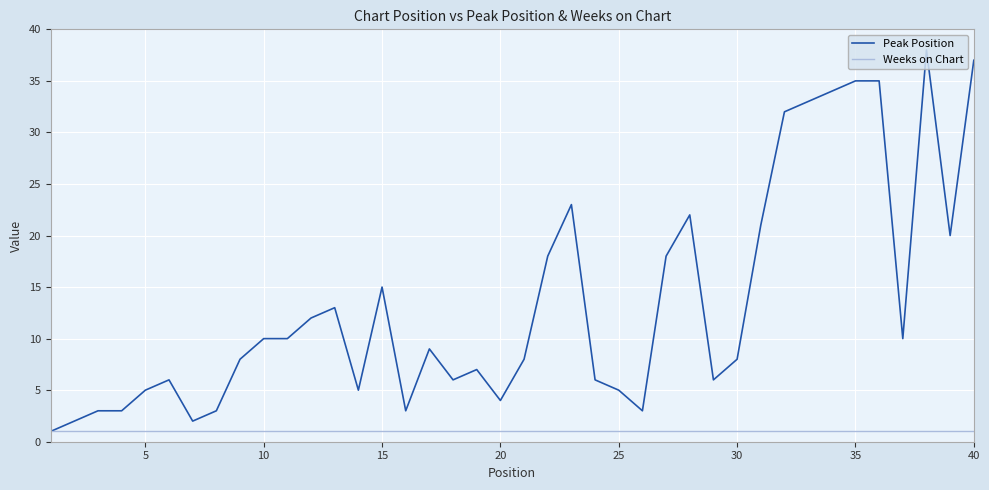

Rank the series by their maximum value, from highest to lowest.

Peak Position, Weeks on Chart